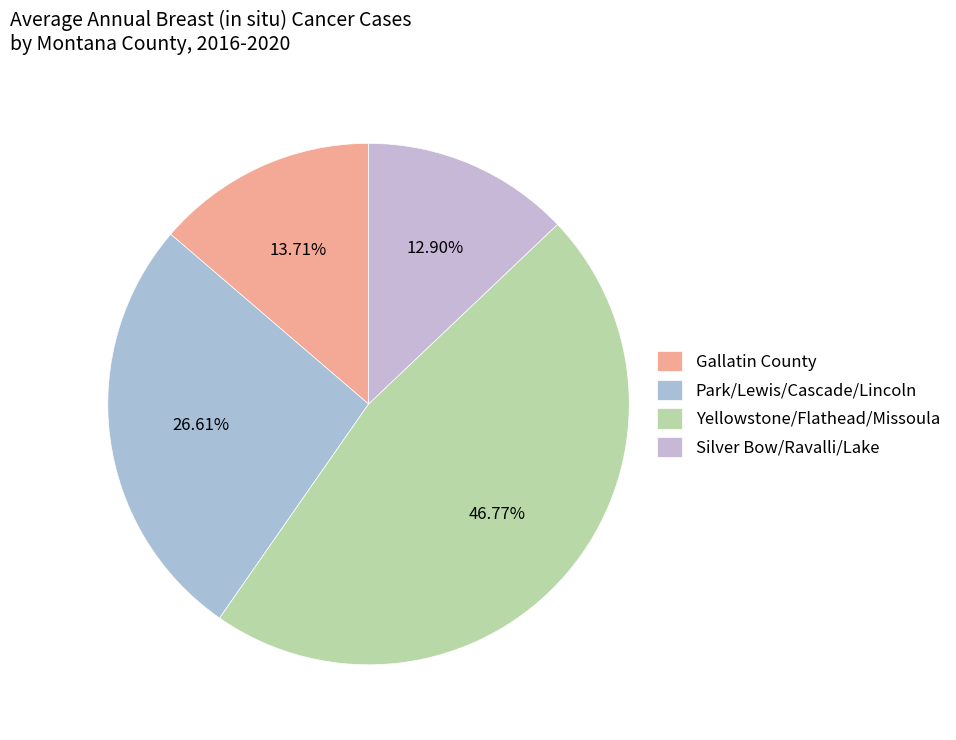

Is there a majority slice in this chart?

No